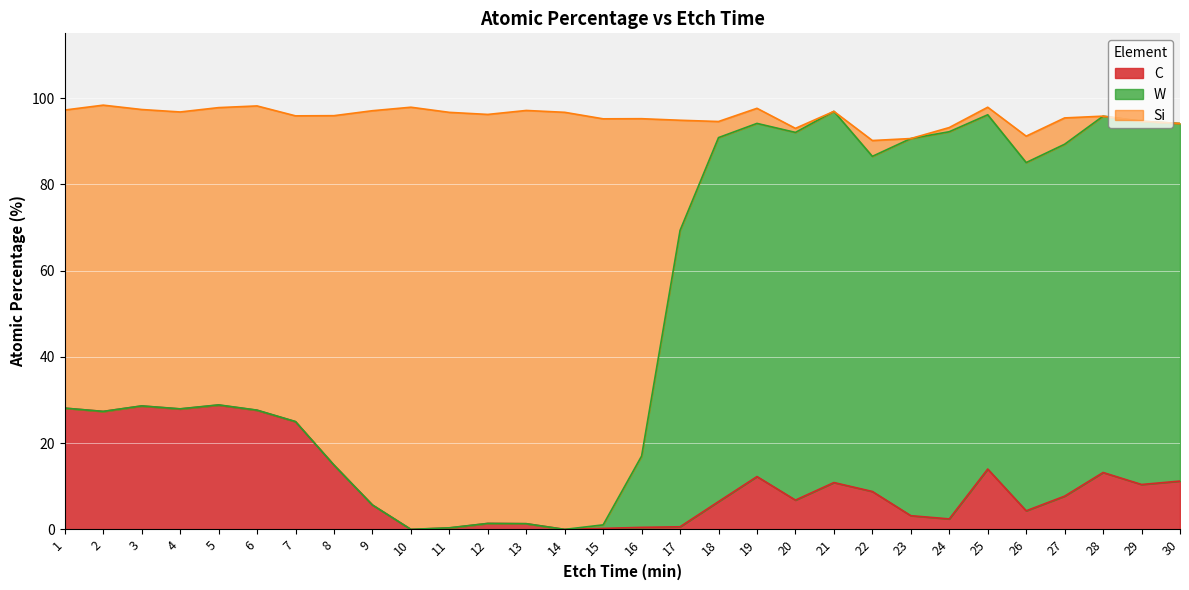

What is the total value across all series at 28?

95.8